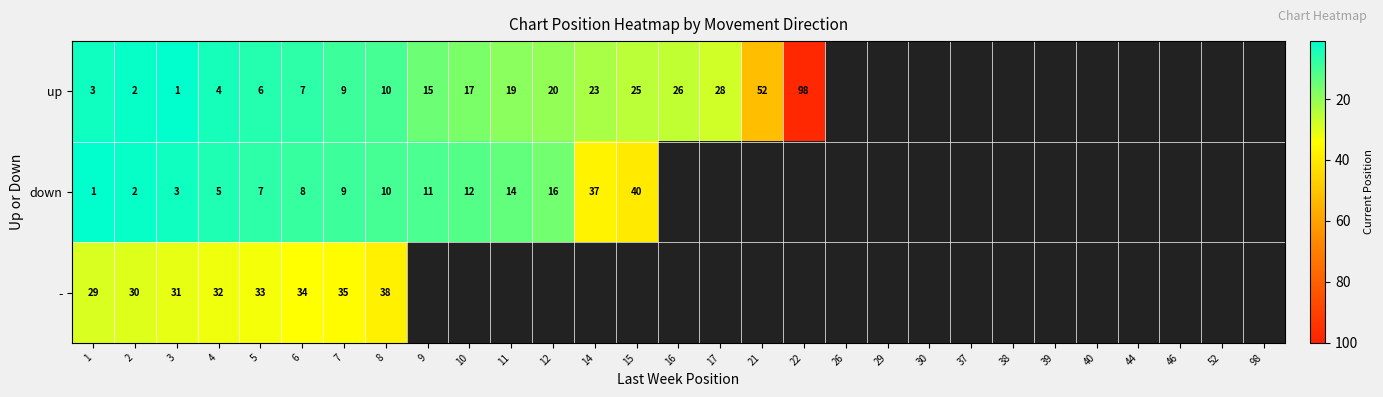

Is it true that up equals 14 at 16?

False